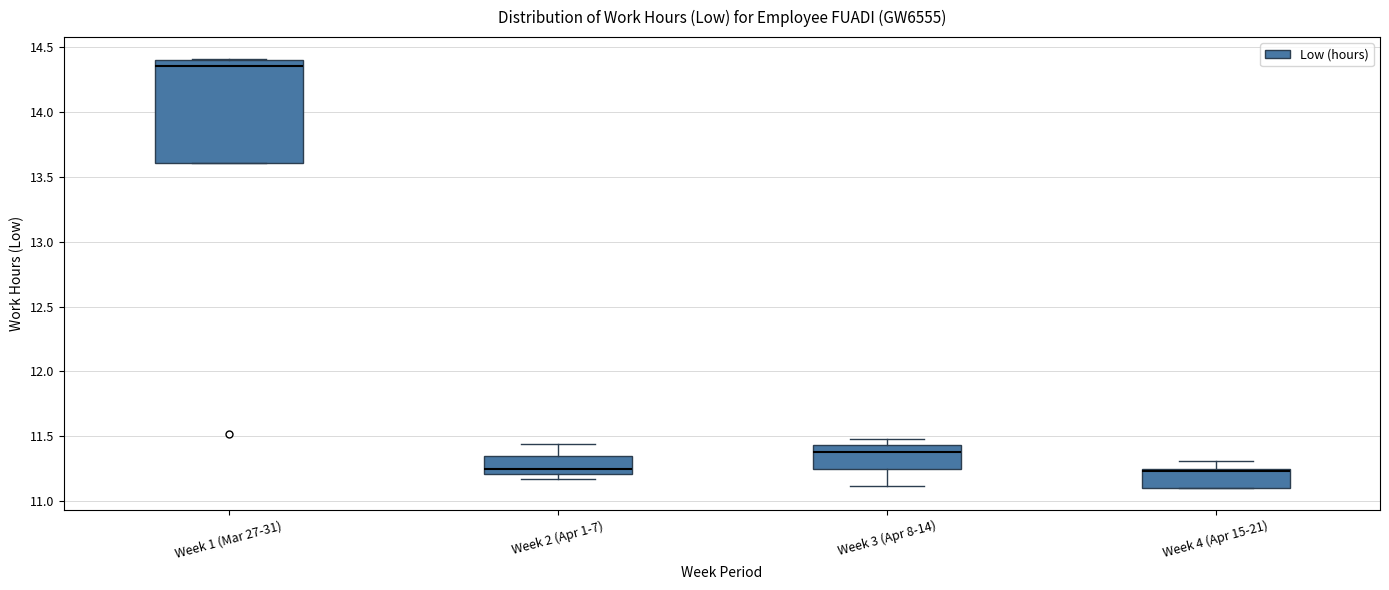

Where is the upper edge of the box for Week 2 (Apr 1-7) on the y-axis? The values are not printed on the chart, so give them approximately, as read against the axis.

11.35